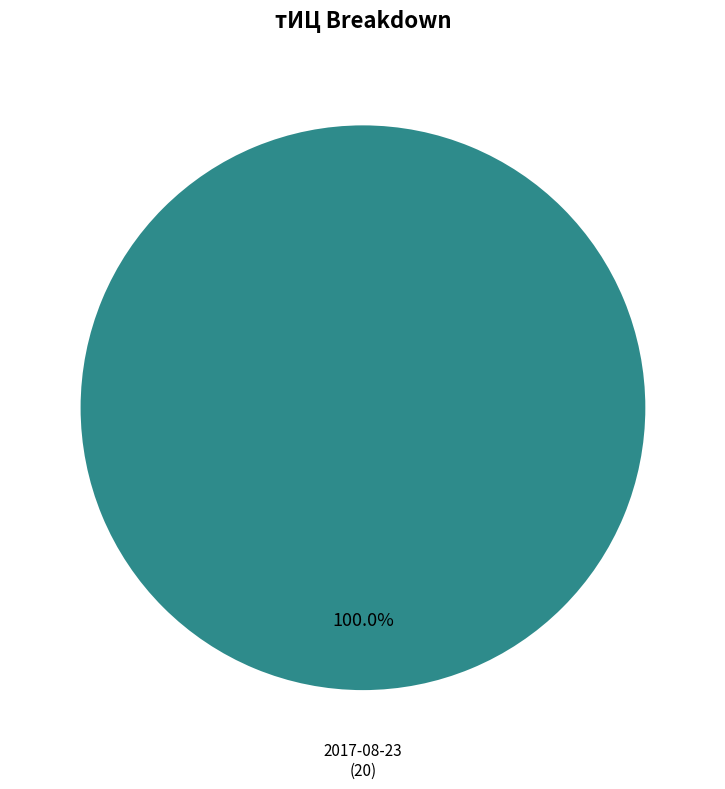

How many slices are in this pie chart?

1